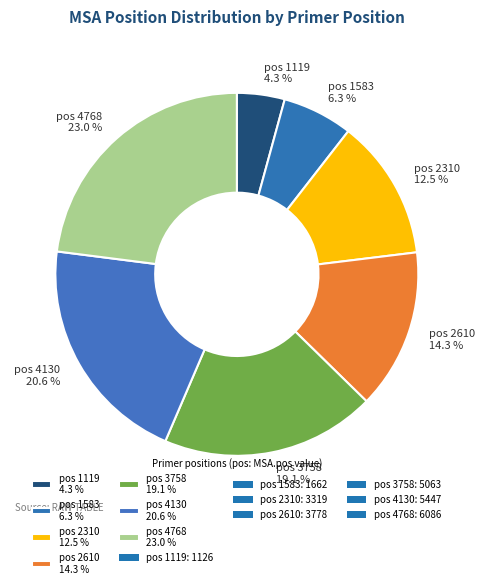

Is there any slice that represents more than half of the pie?

No